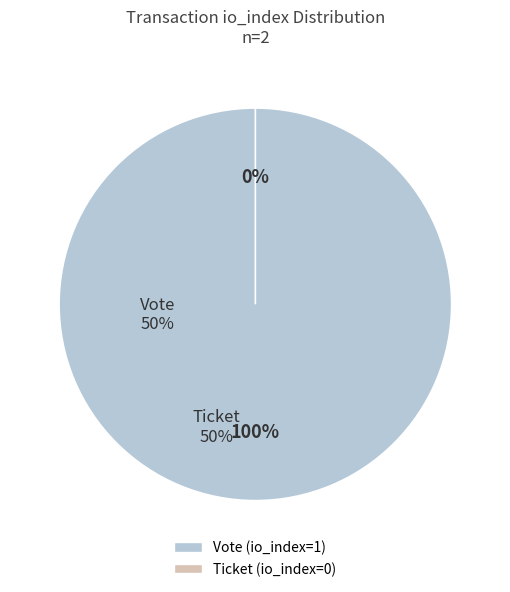

Is it true that Vote (io_index=1) is 100% of the pie?

True